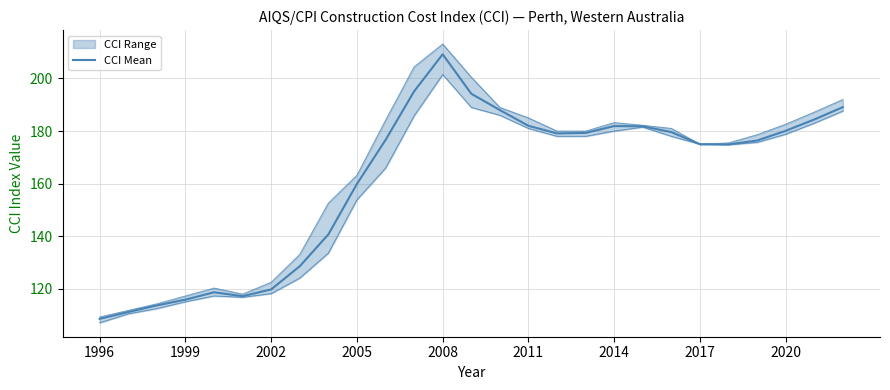

Reading left to right, transcribe all the data shown in this chart.

108.6	111.2	113.7	115.9	118.7	117.2	119.8	128.6	140.7	159.9	176.6	195.1	209.2	194.2	188.0	182.0	179.1	179.3	181.9	181.8	179.6	175.0	174.9	176.4	180.1	184.4	189.1